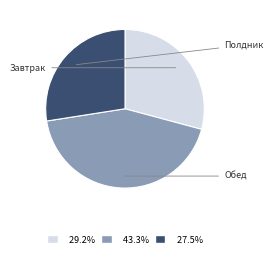

How many slices are in this pie chart?

3